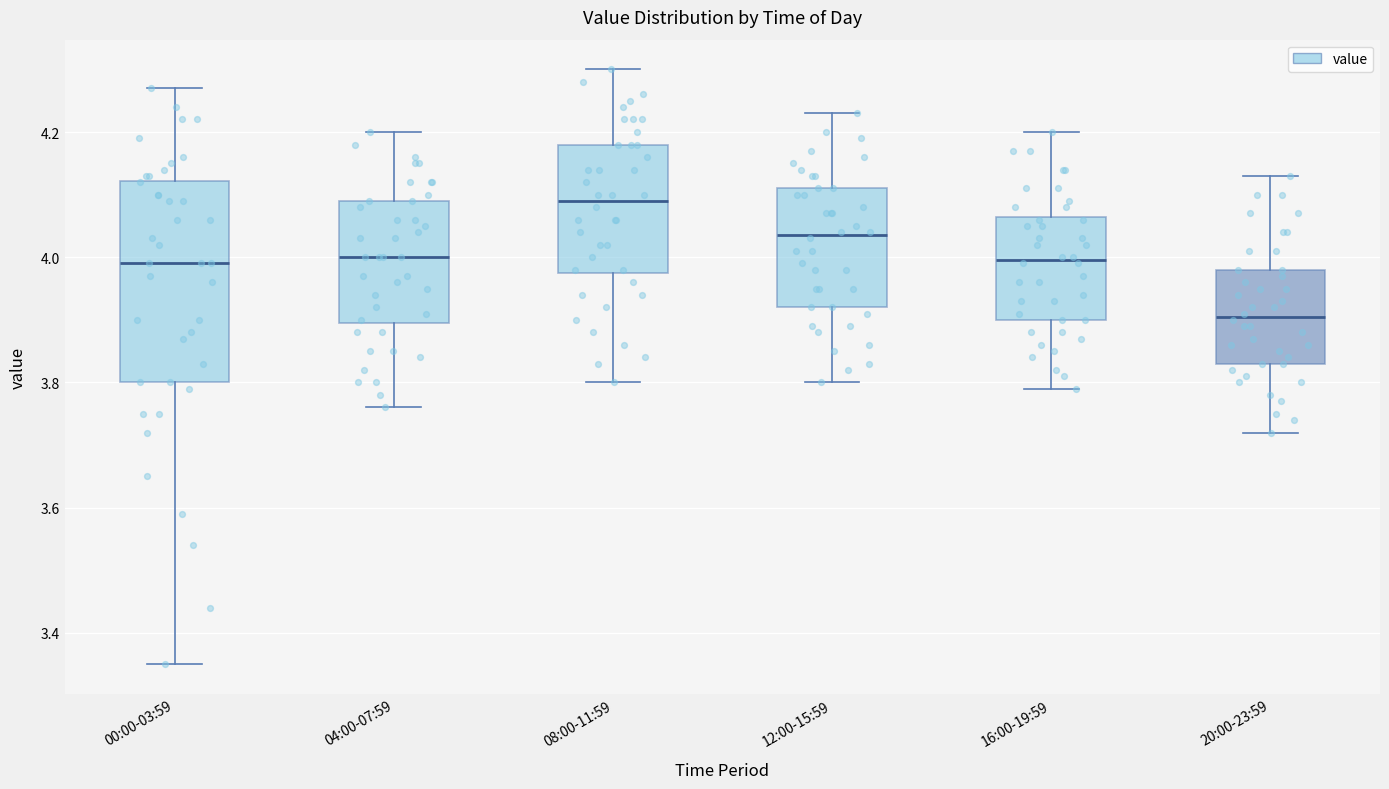

Which box has the highest median line?

08:00-11:59